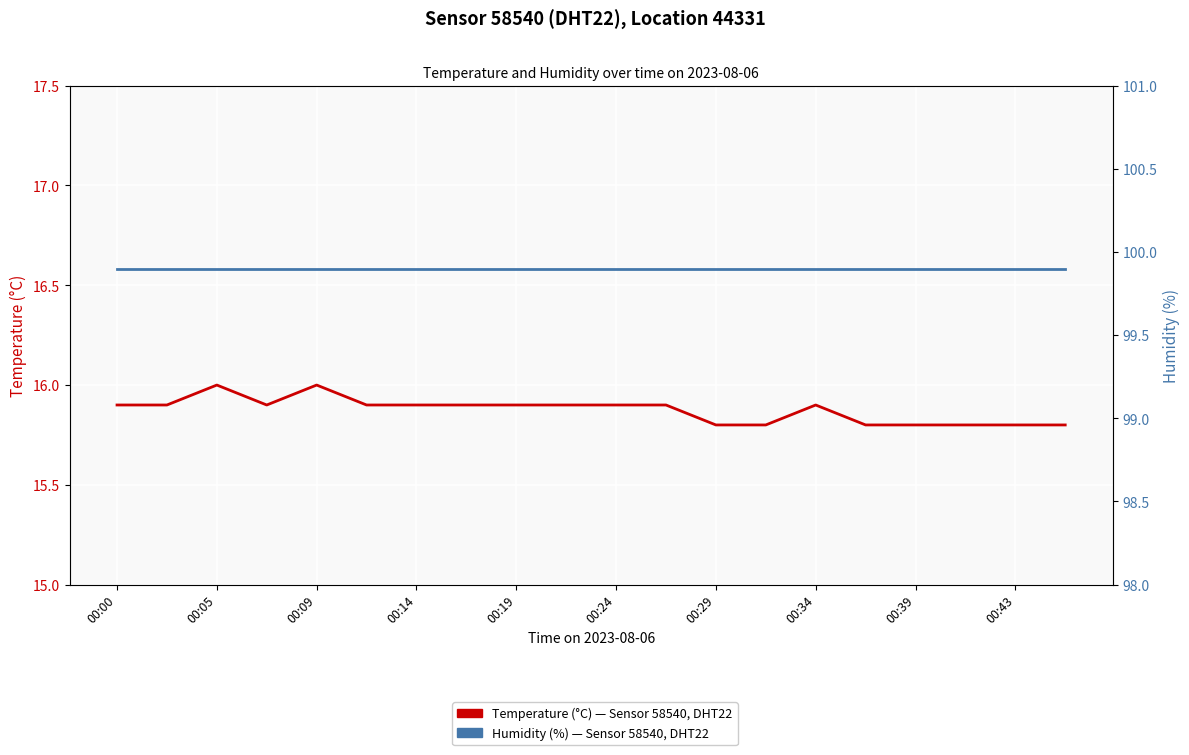

Does the chart display data point markers on the line(s)?

No